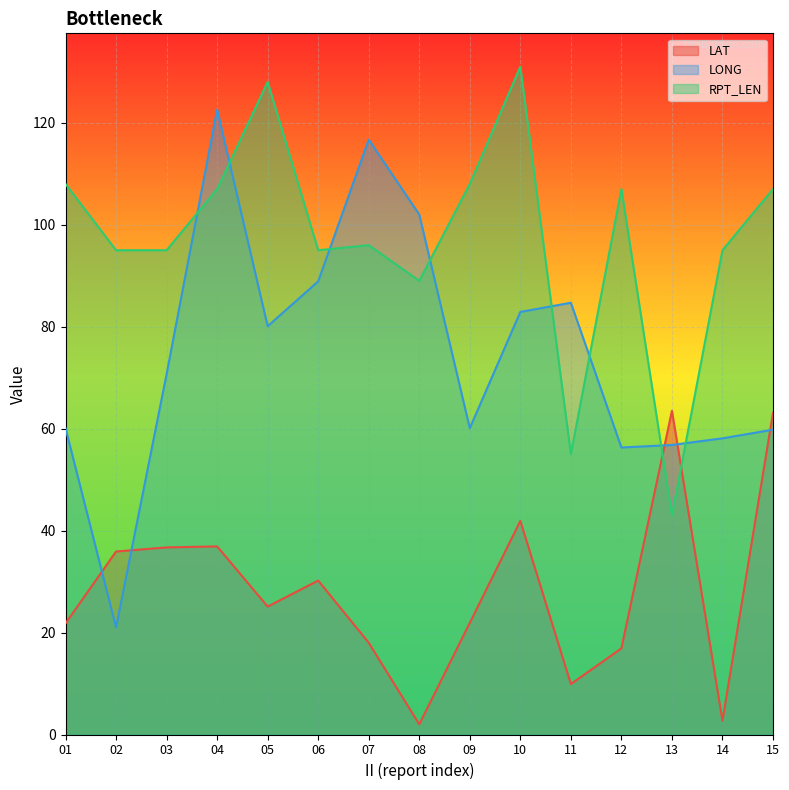

Reading left to right, list all the values displayed in this chart.

LAT: 21.8	35.9	36.7	36.9	25.1	30.2	18.0	2.0	21.9	41.9	9.9	16.9	63.5	2.7	63.1
LONG: 60.1	21.0	70.7	122.6	80.1	88.9	116.7	102.0	60.1	82.9	84.7	56.3	56.8	58.1	59.8
RPT_LEN: 108.0	95.0	95.0	107.0	128.0	95.0	96.0	89.0	108.0	131.0	55.0	107.0	43.0	95.0	107.0